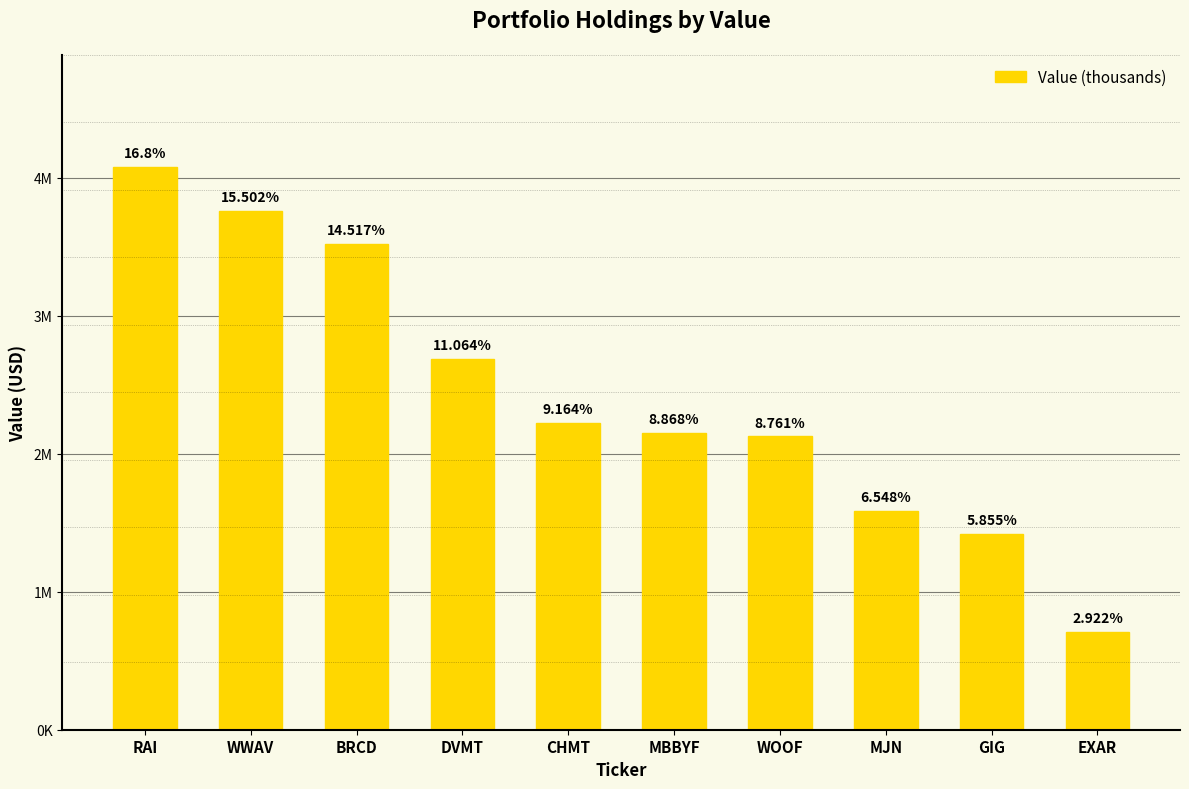

Are the bars horizontal?

No